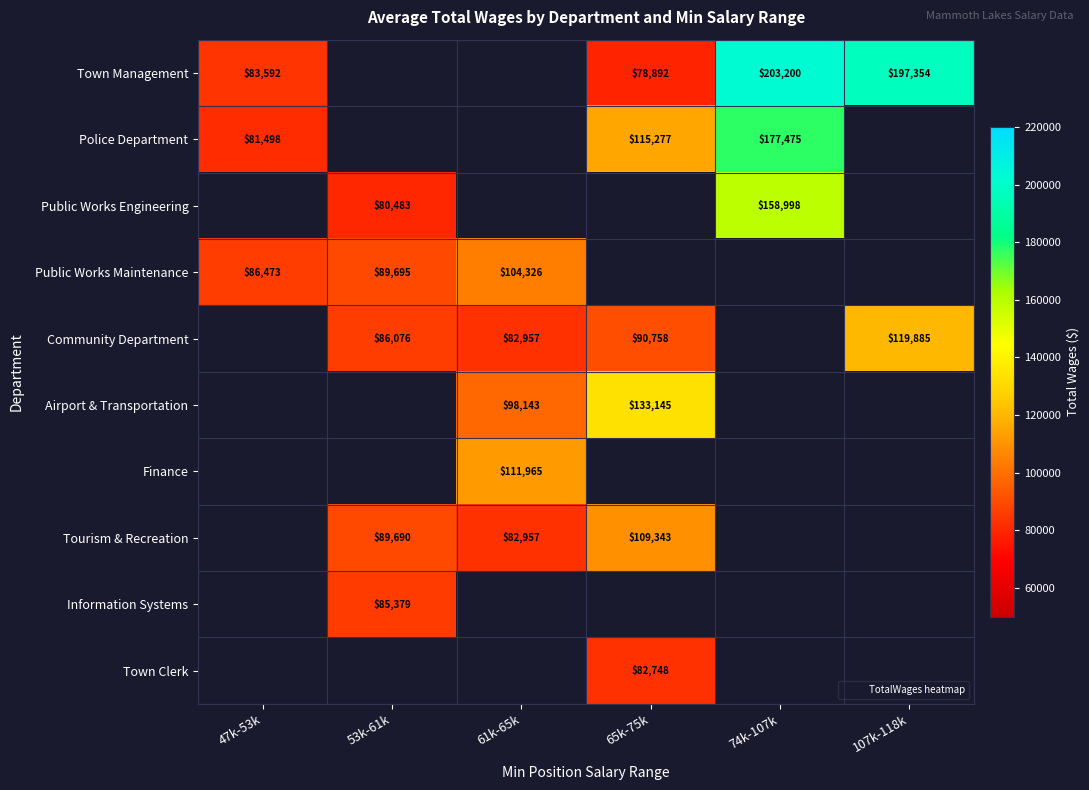

How many values in the Community Department series are below 90758?

2